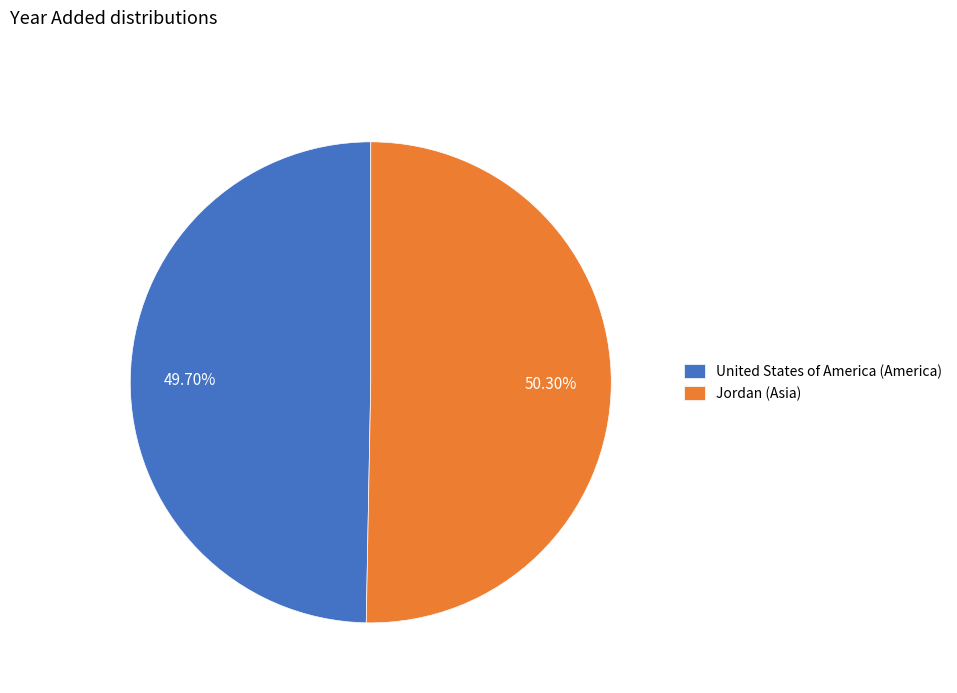

How many slices are in this pie chart?

2